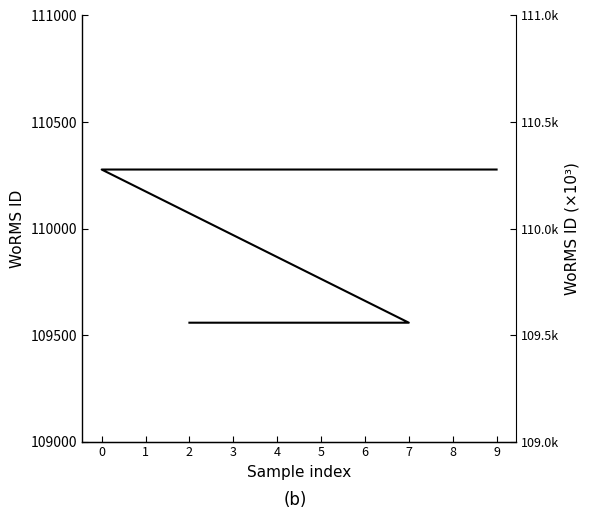

What is the difference between the maximum and minimum values?

719